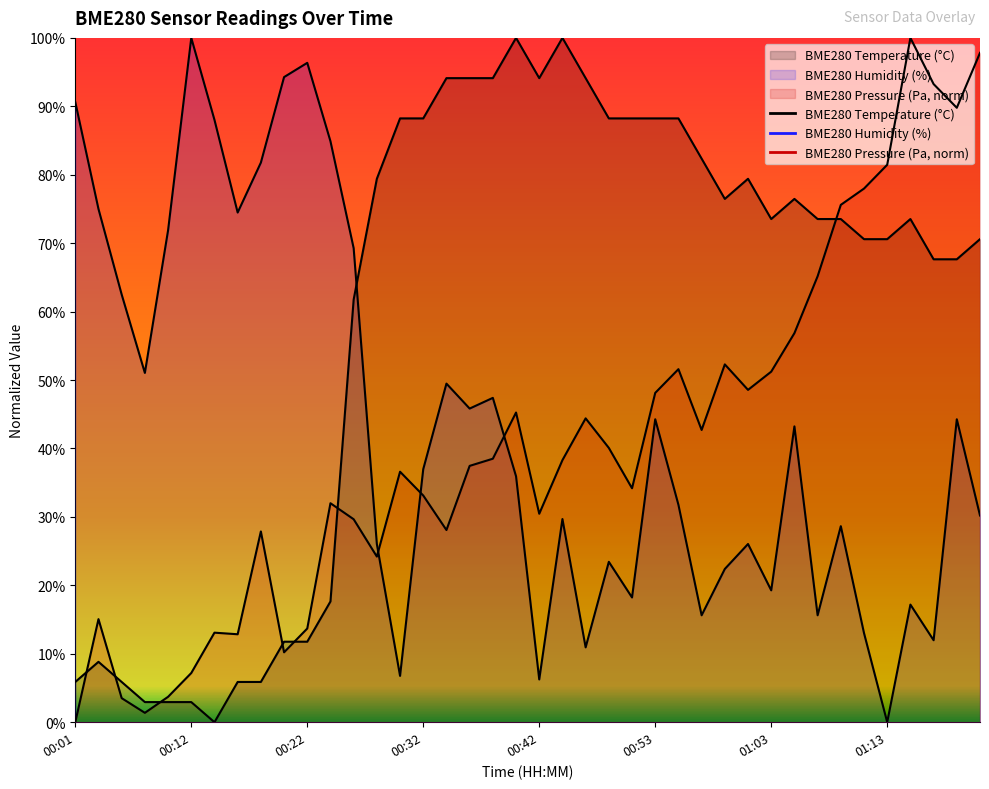

At which category is the sum across all series the highest?

01:19